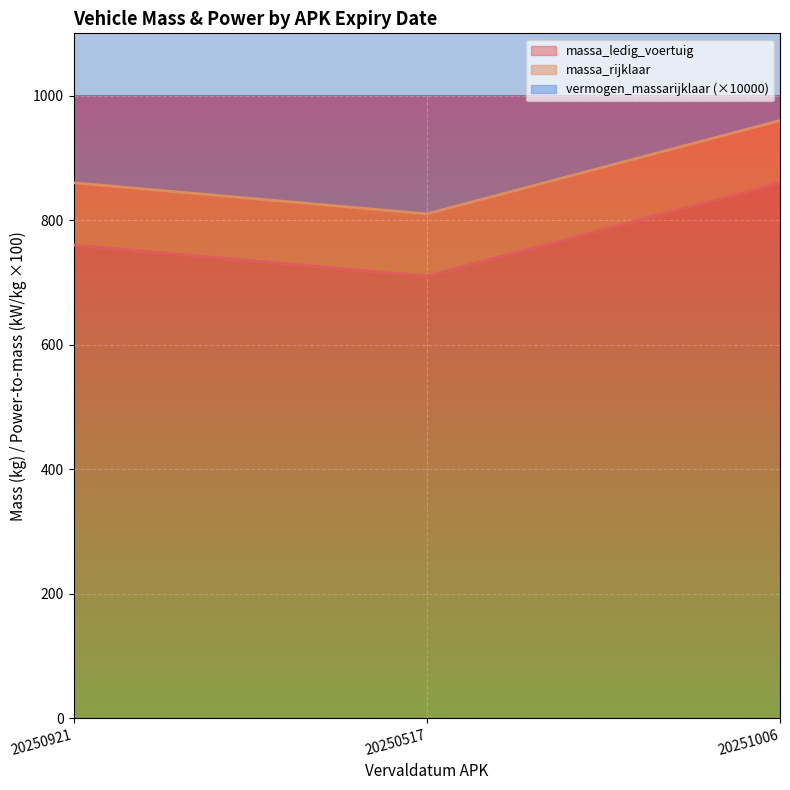

At which label does massa_ledig_voertuig reach its minimum?

20250517